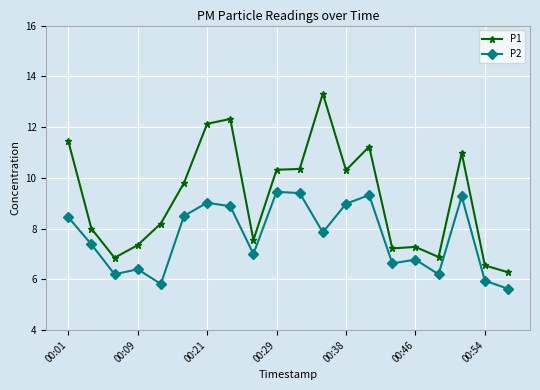

How many lines are shown in the chart?

2